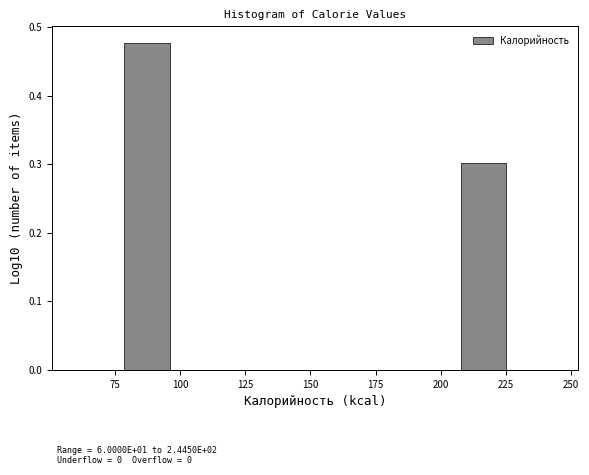

Read against the x-axis, roughly where is the centre of the tallest bar?

85